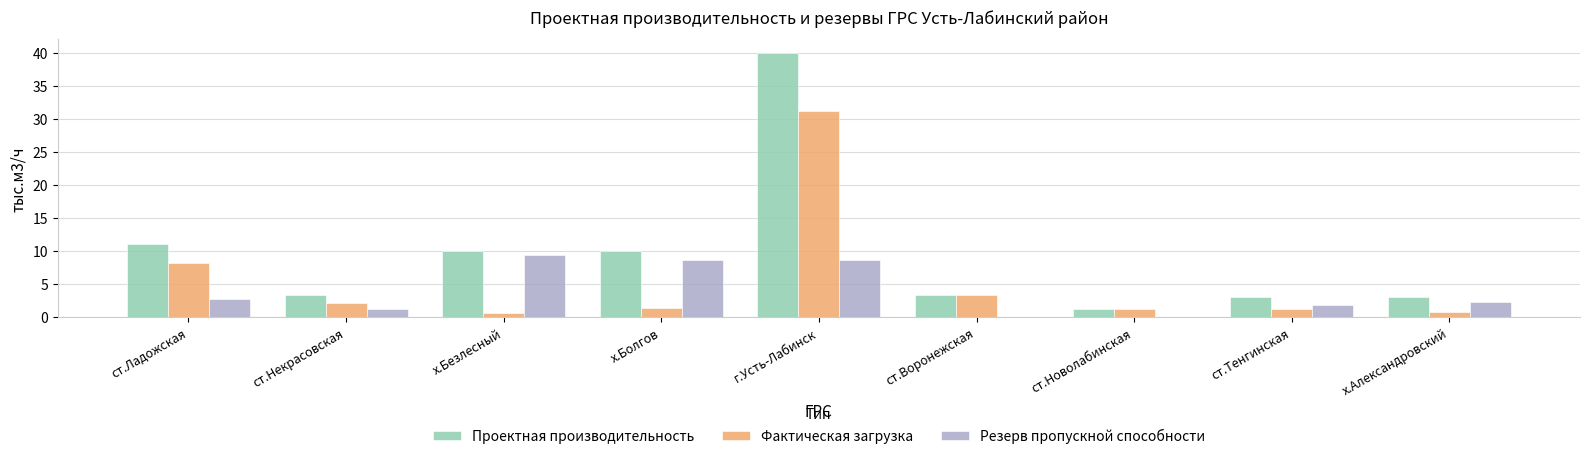

How many groups of bars are there?

9